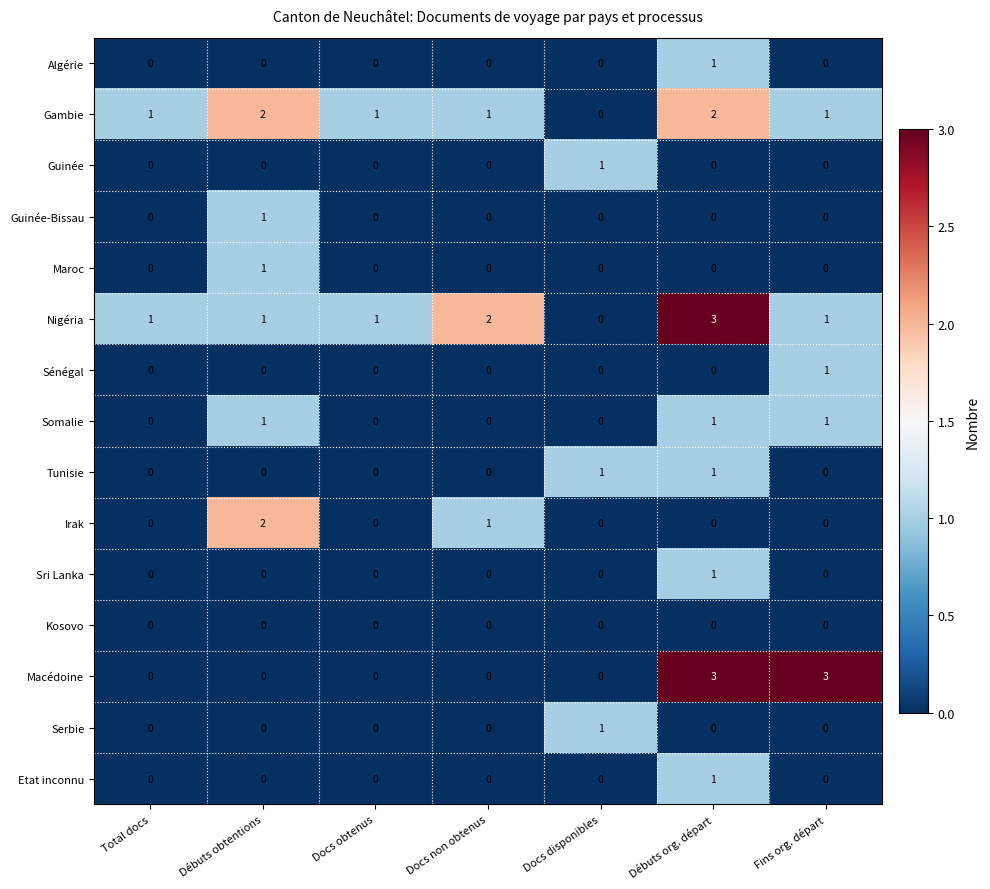

How many values in the Guinée-Bissau series exceed 0?

1